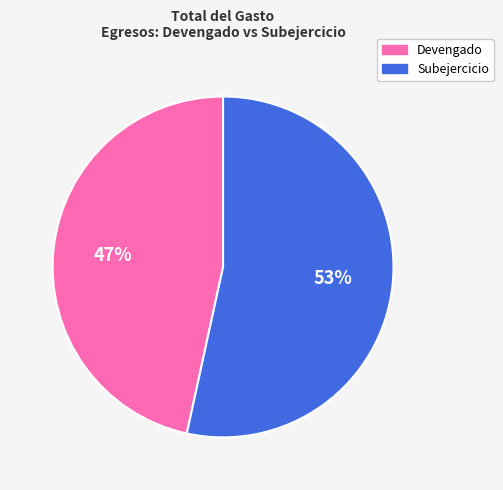

Rank the categories by value from highest to lowest.

Subejercicio, Devengado